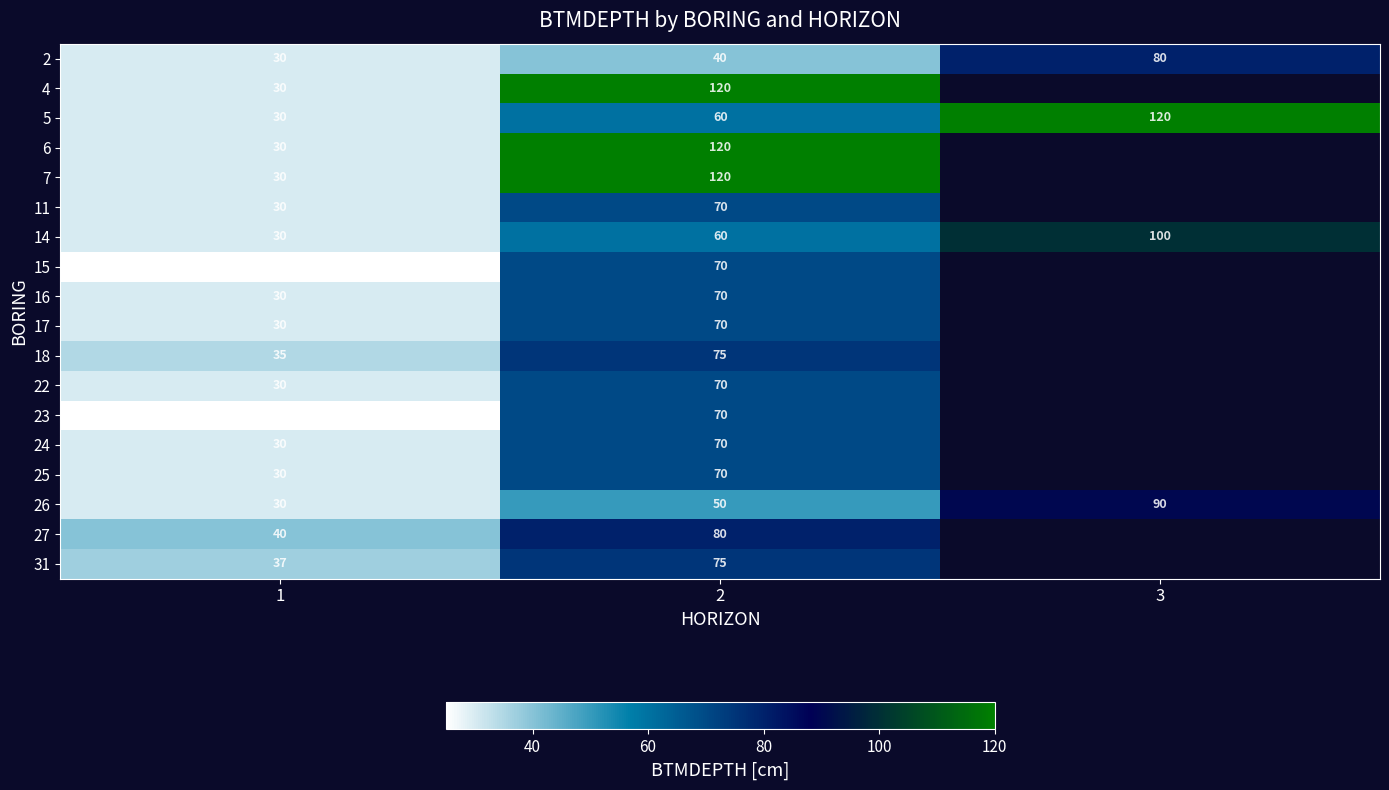

Which has a higher value, 3 or 1?

3